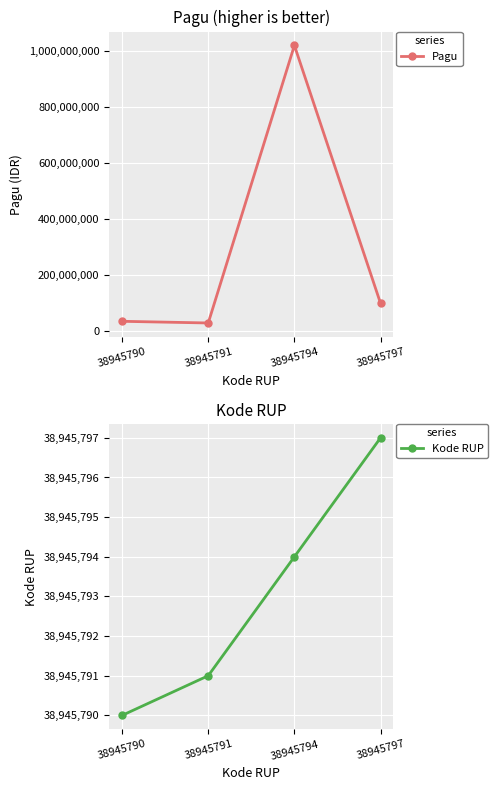

Is this an area chart (filled region under the line)?

No